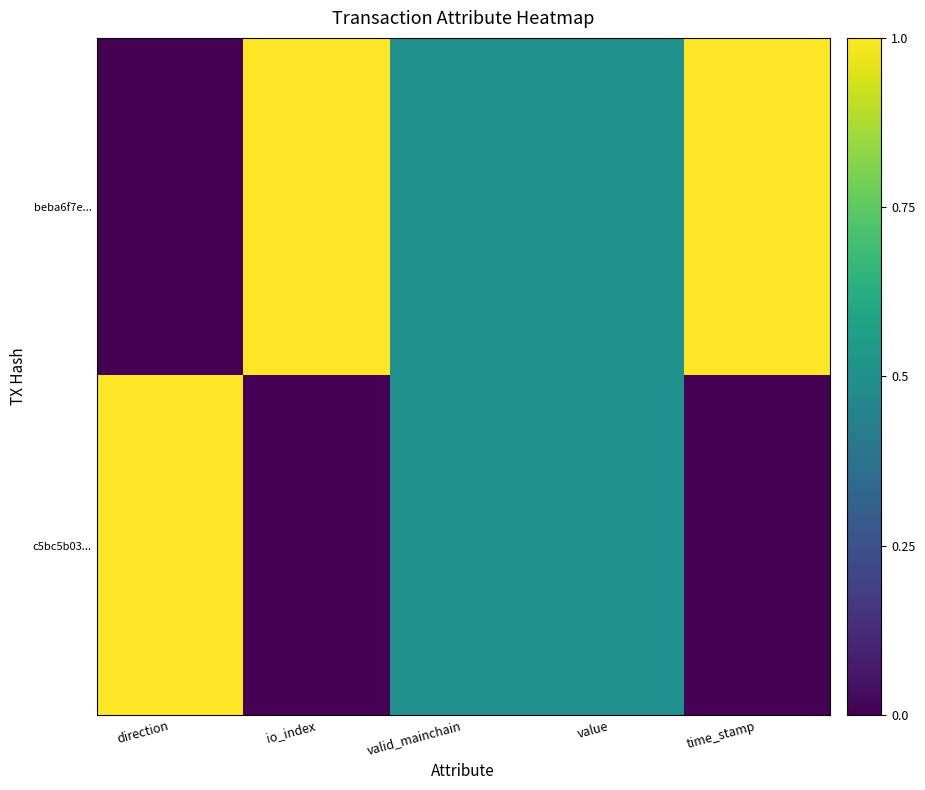

What is the difference between the highest and lowest values at direction?

1.0